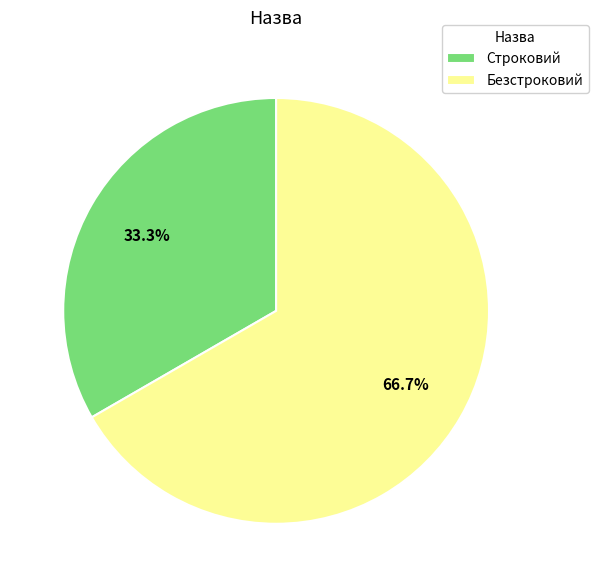

To the nearest percent, what portion does Строковий represent?

33%